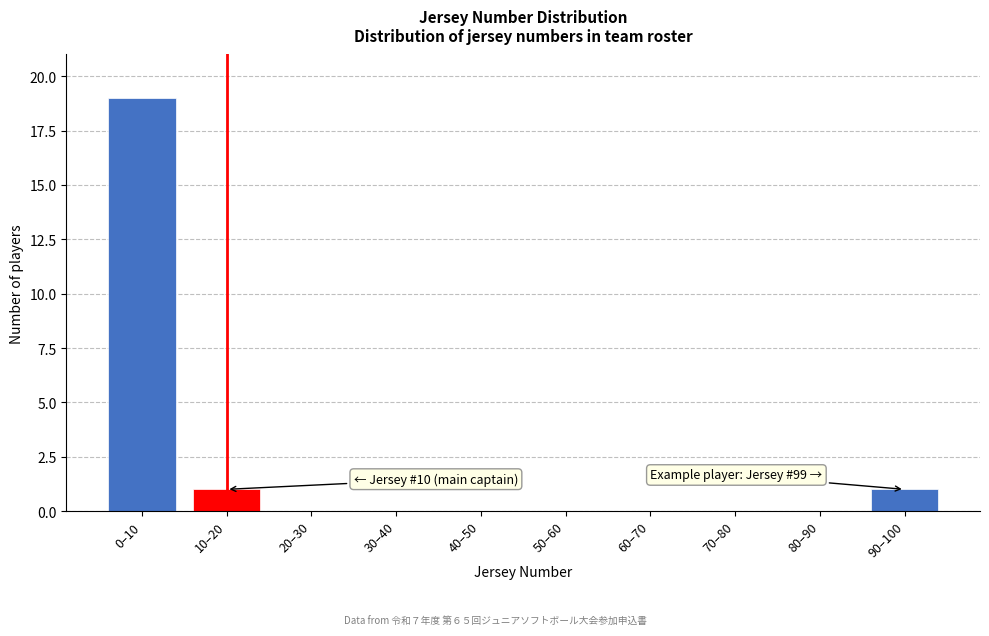

Reading left to right, list all the values displayed in this chart.

0–10=19	10–20=1	20–30=0	30–40=0	40–50=0	50–60=0	60–70=0	70–80=0	80–90=0	90–100=1